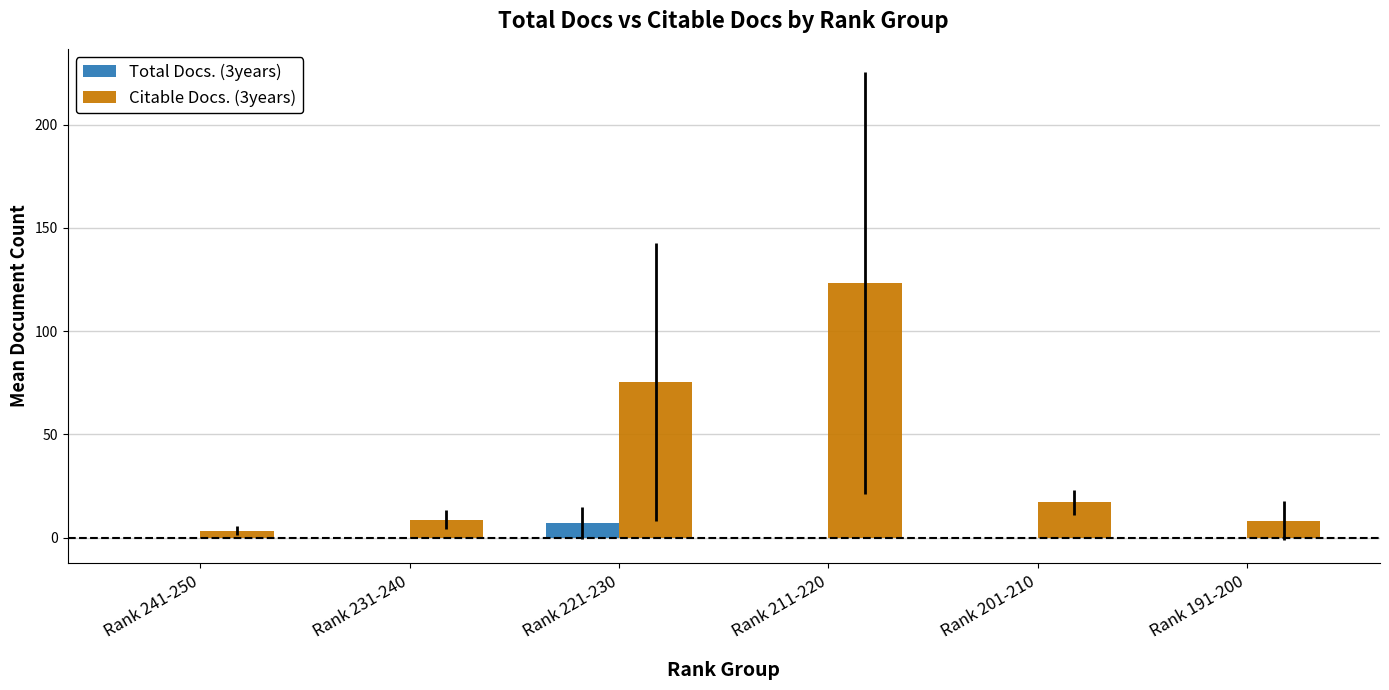

Which label corresponds to the largest value in the chart?

Rank 211-220